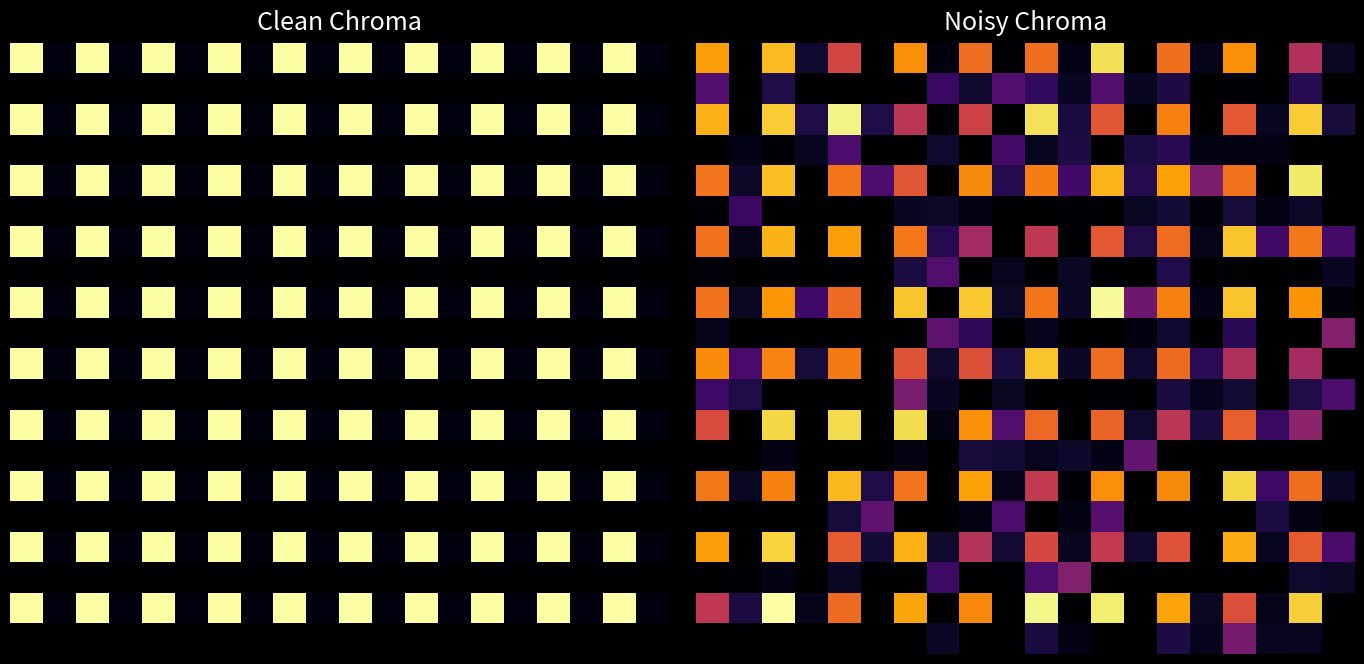

What is the total value across all series at 5.0?

0.1